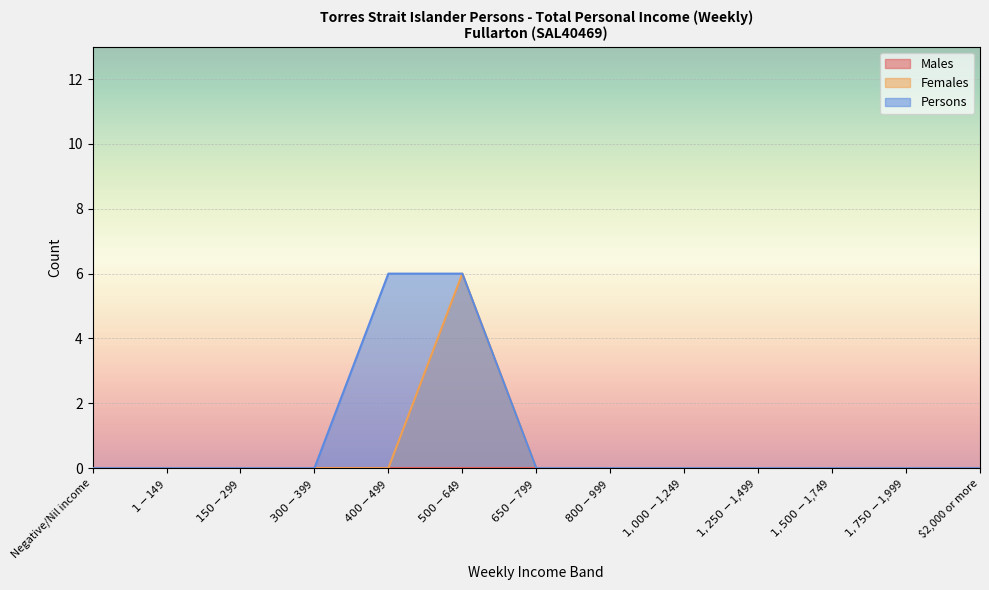

Which series has the widest spread of values?

Females